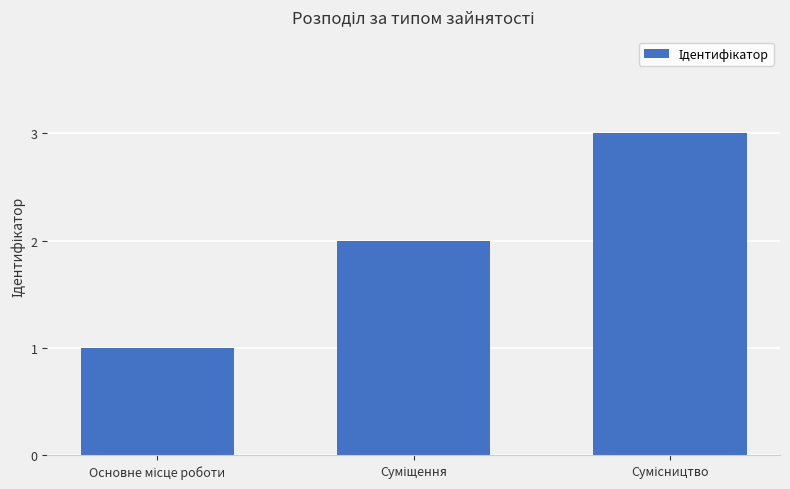

What is the sum of all values?

6